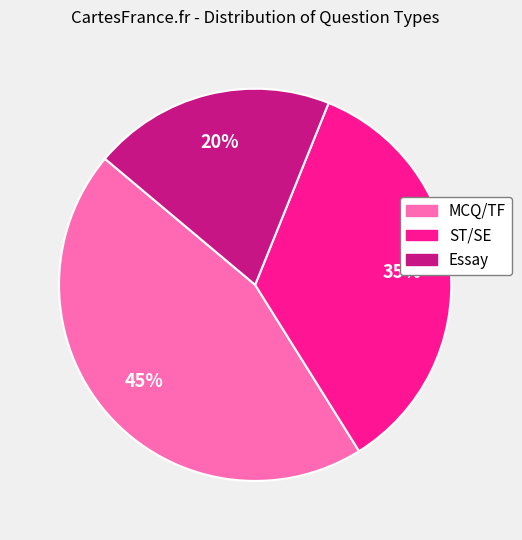

To the nearest percent, what is the difference between the MCQ/TF and ST/SE slice percentages?

10%